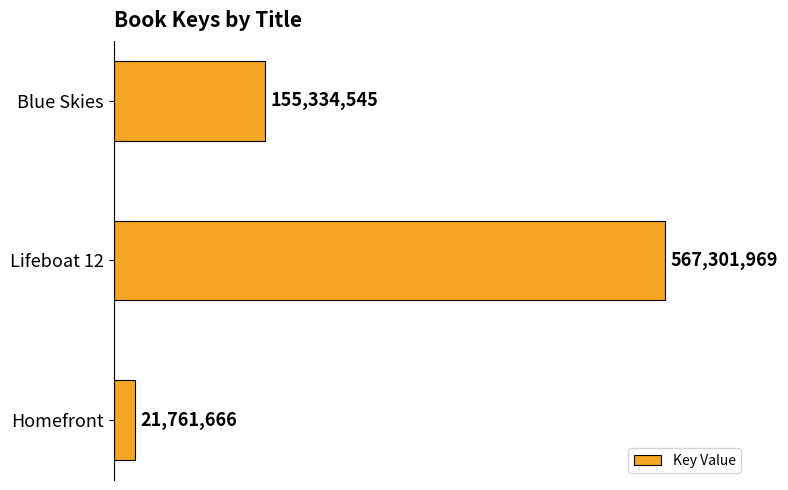

Count the values in the range 21761666 to 567301969.

3